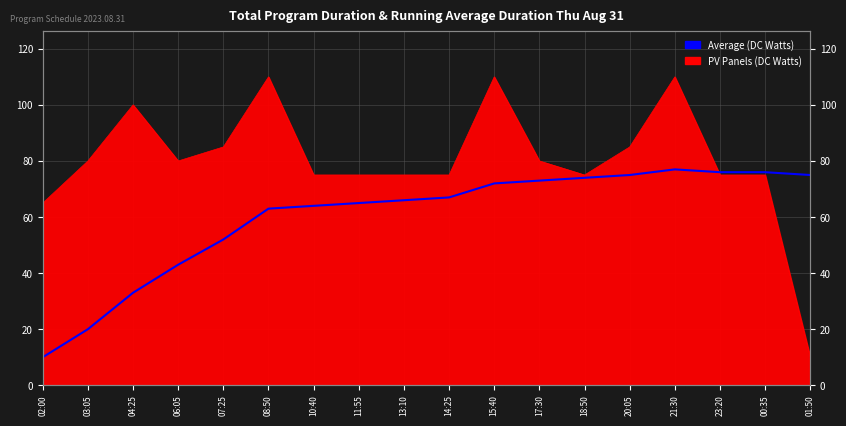

Reading left to right, list all the values displayed in this chart.

10	20	33	43	52	63	64	65	66	67	72	73	74	75	77	76	76	75